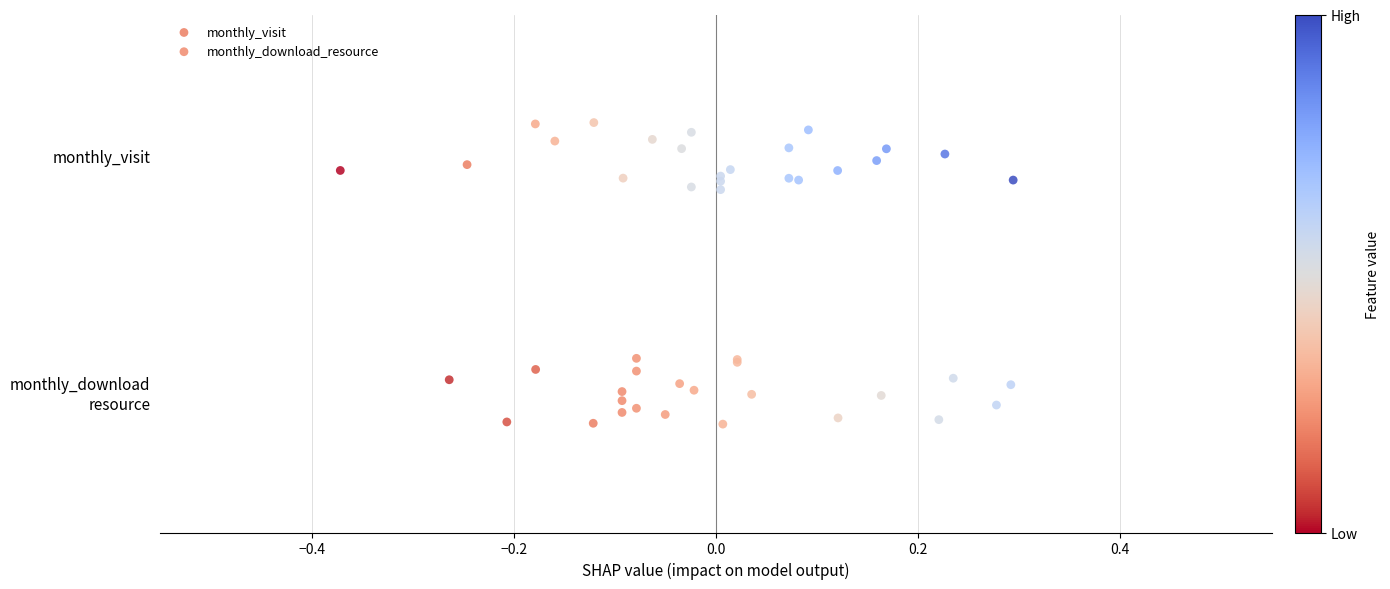

What are all the series names shown in the legend?

monthly_visit, monthly_download_resource